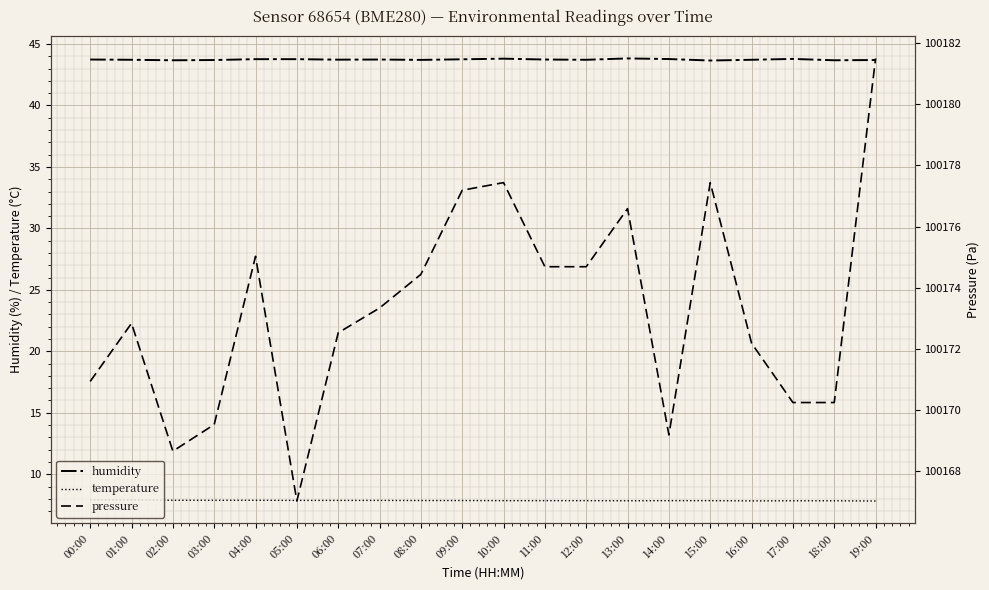

True or false: humidity and pressure cross at least once.

False